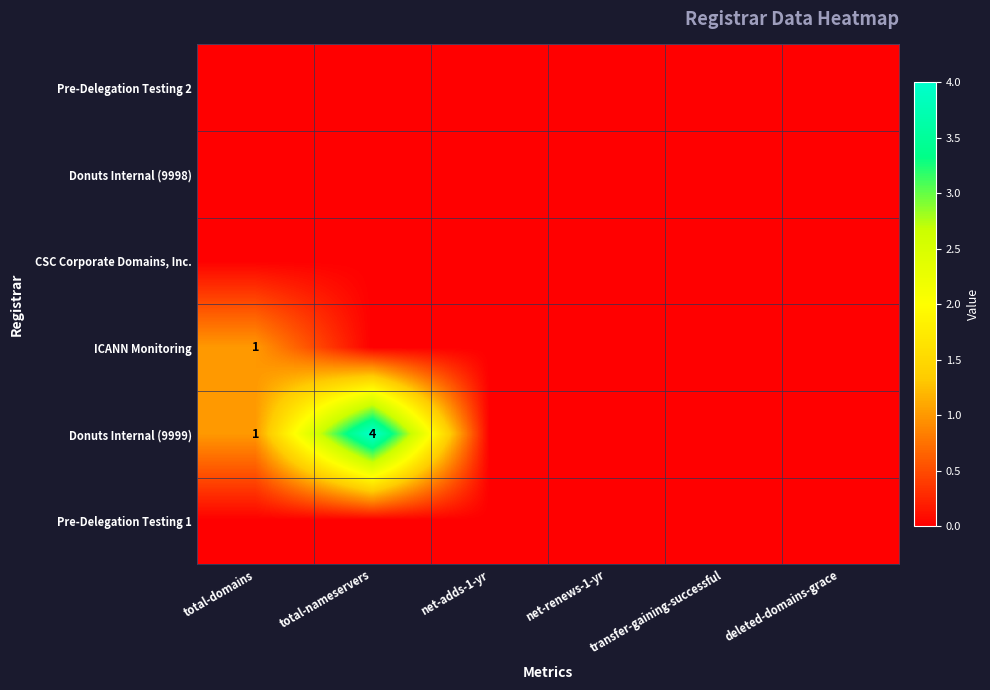

Where is CSC Corporate Domains, Inc. nearest to the value 0?

total-domains